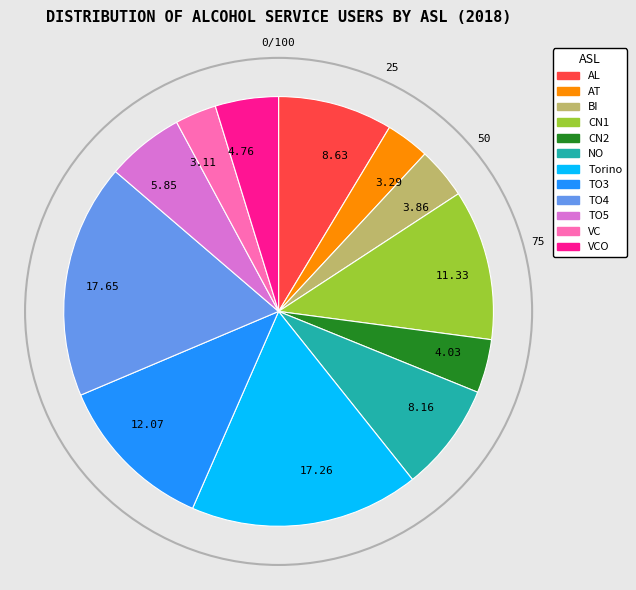

What is the ratio of the value at AL to the value at BI?

2.2